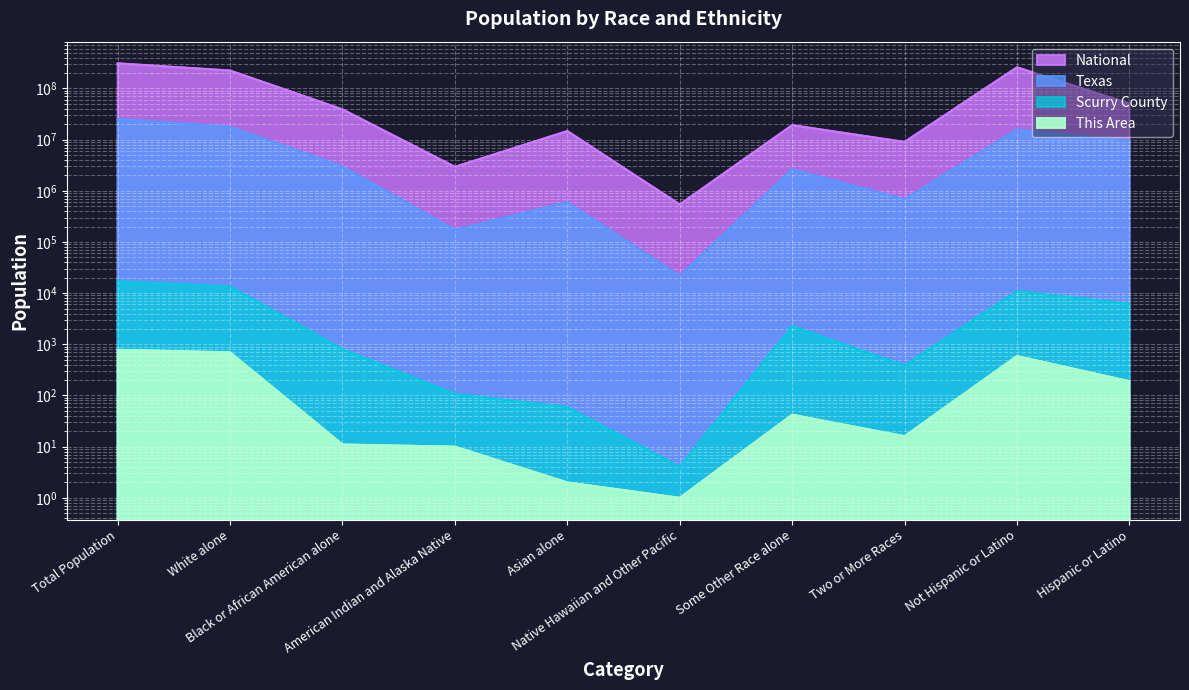

At which category does Texas reach its first local peak?

Asian alone